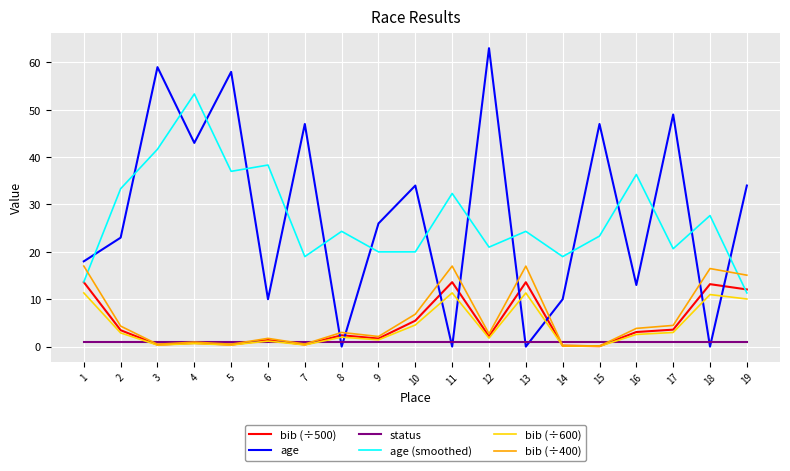

The bib (÷500) series shows 13.6 at 13. True or false?

True